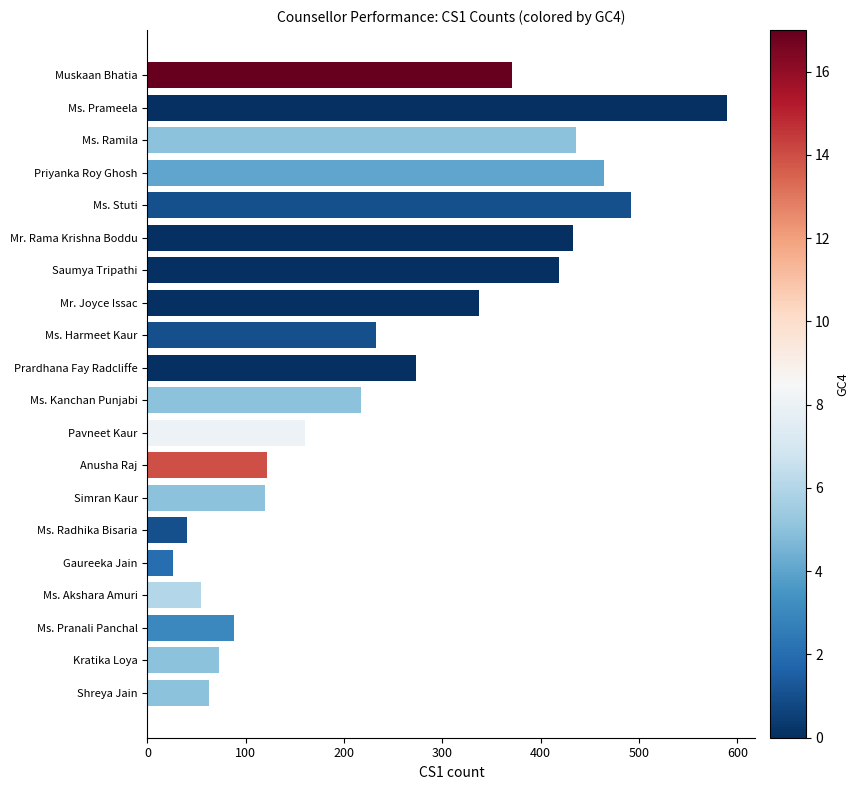

What is the label of the 11th bar from the bottom?

Prardhana Fay Radcliffe